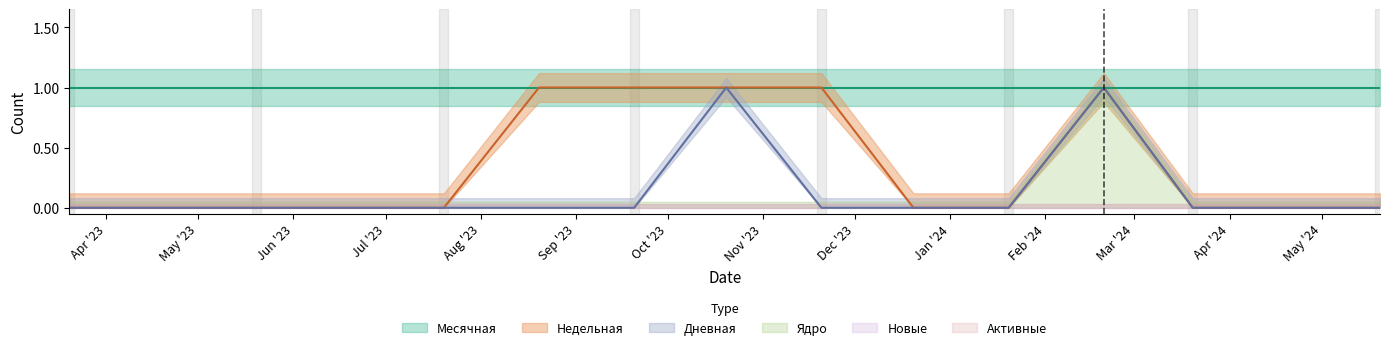

True or false: Недельная and Месячная intersect in this chart.

False